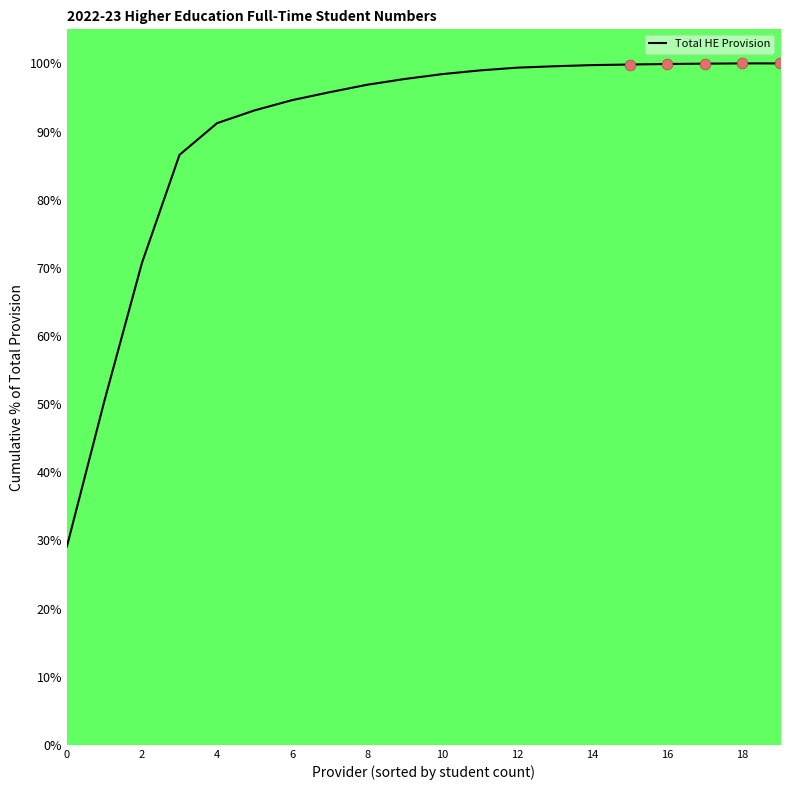

What is the greatest value displayed?

100.0